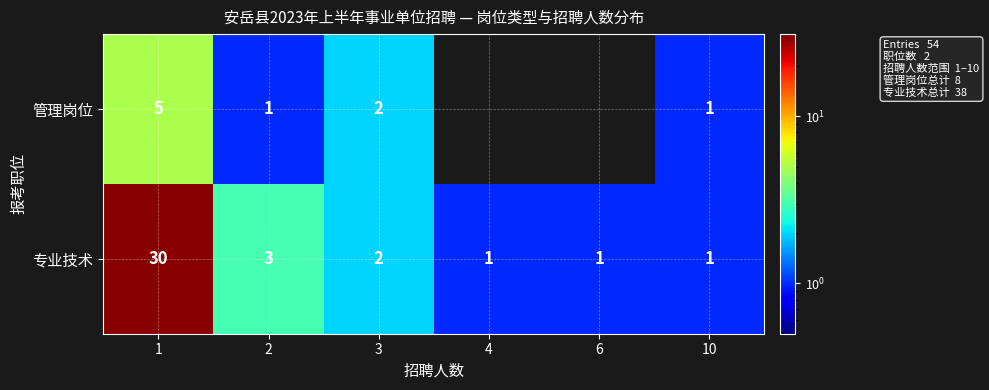

The value of 管理岗位 at 3 is 3. True or false?

False